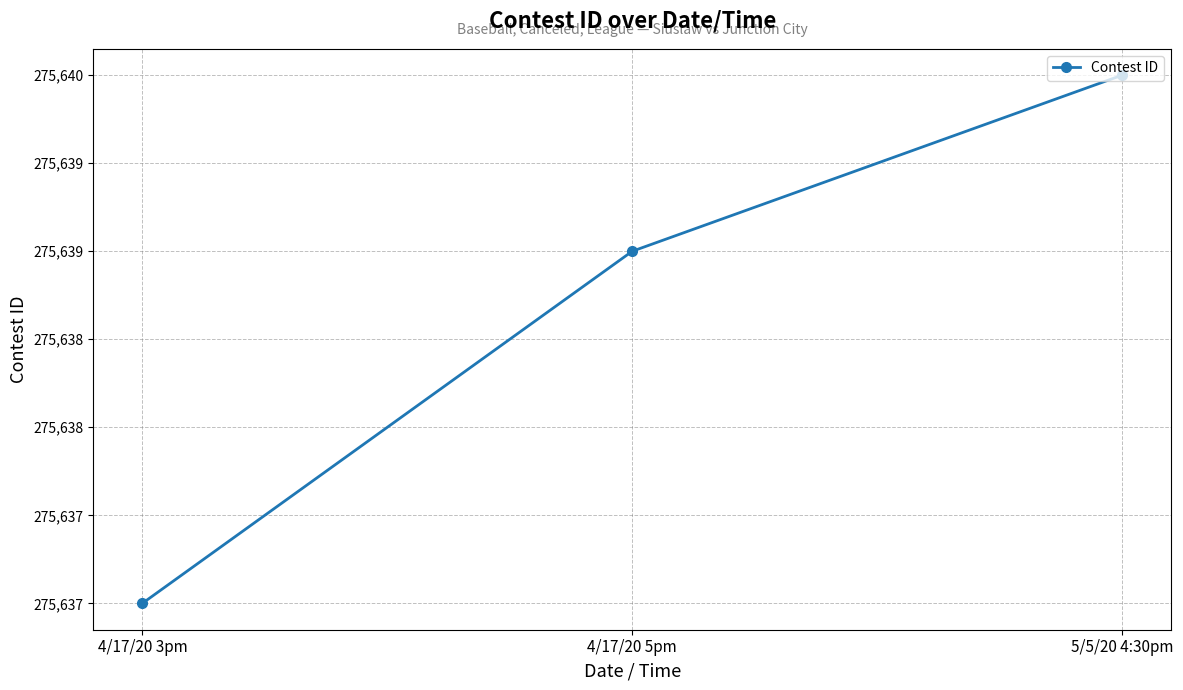

Does the chart have visible grid lines?

Yes